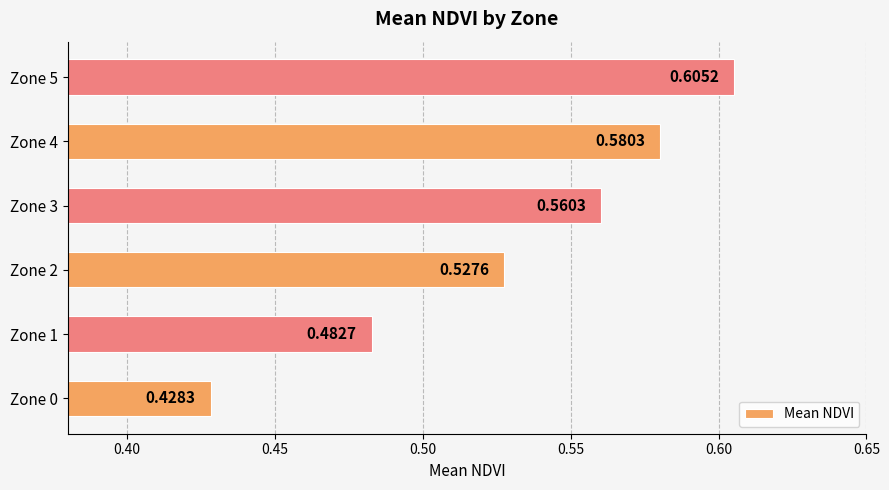

What is the sum of all values?

3.2